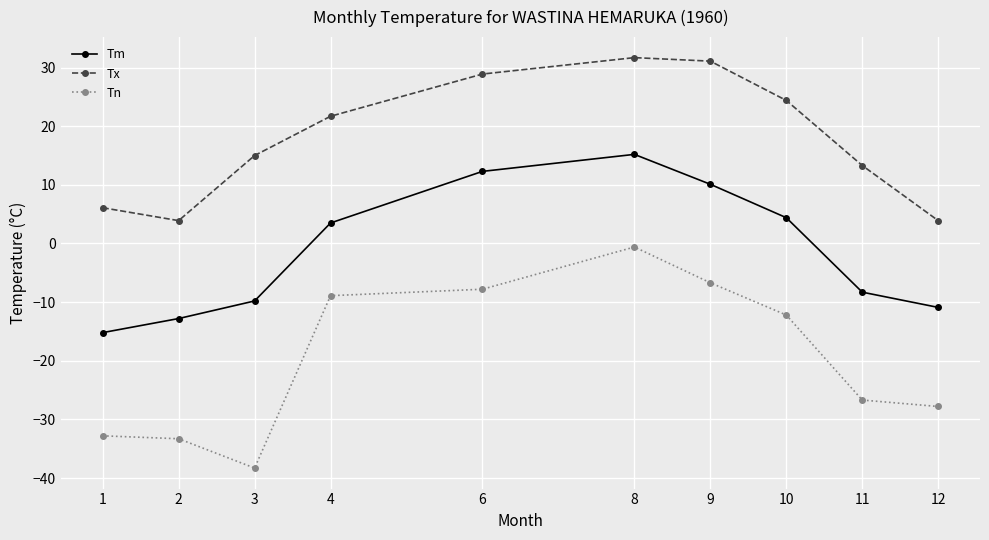

Where is Tm nearest to the value 0?

4